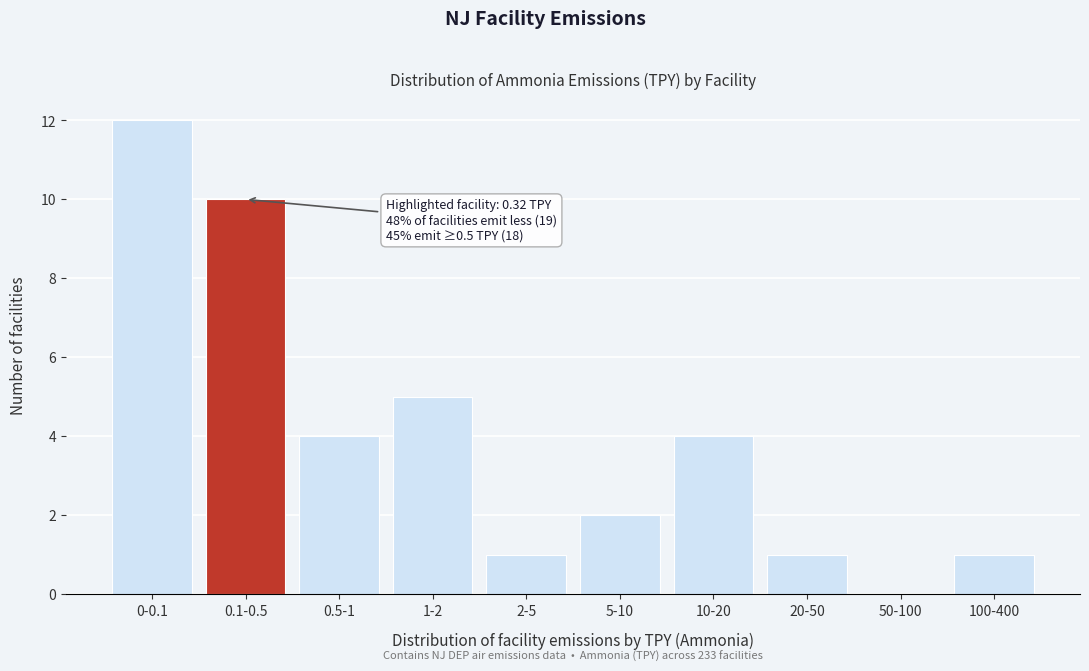

Reading left to right, transcribe all the data shown in this chart.

0-0.1=12	0.1-0.5=10	0.5-1=4	1-2=5	2-5=1	5-10=2	10-20=4	20-50=1	50-100=0	100-400=1